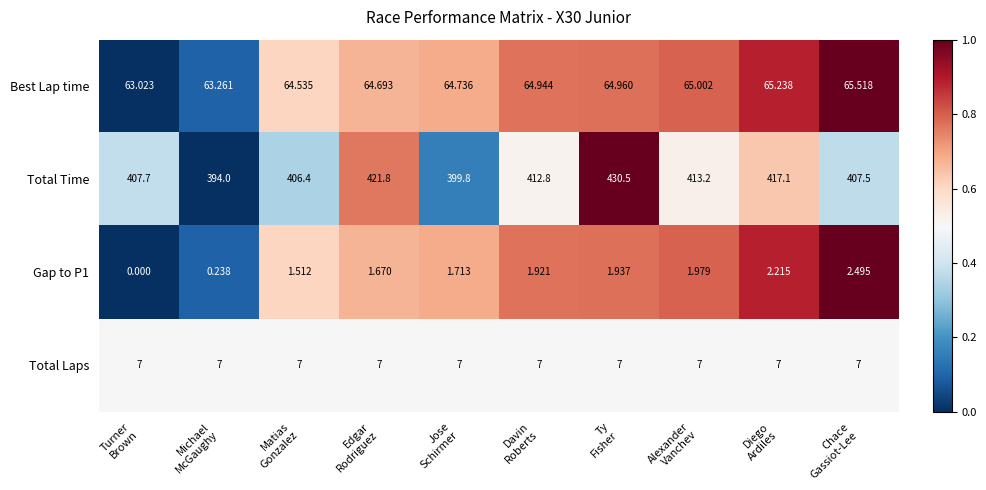

Which series has the widest spread of values?

Total Time